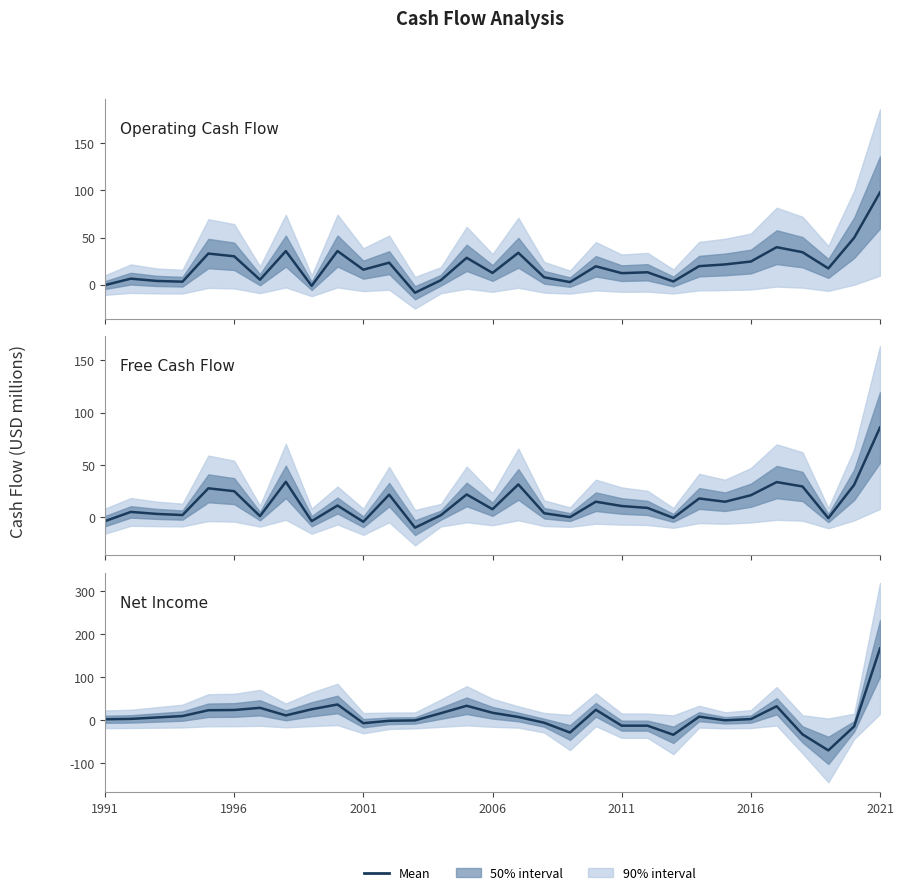

Reading right to left, what are all the values shown in this chart?

Operating Cash Flow: 97.7	49.7	17.3	34.4	39.8	24.5	21.5	19.7	3.4	13.2	12.2	19.5	2.8	7.8	33.8	12.5	28.5	4.8	-8.5	23.3	15.9	35.7	-1.2	35.6	5.3	30.1	33.0	3.2	4.0	6.4	-0.4
Free Cash Flow: 85.7	31.1	-0.7	29.5	33.7	21.1	14.9	18.0	-0.5	9.0	10.8	14.9	0.3	4.0	31.4	7.8	21.8	2.1	-9.8	21.7	-4.2	11.3	-3.6	33.9	1.2	25.0	27.7	2.2	3.3	5.2	-3.6
Net Income: 167.3	-13.8	-69.7	-32.4	32.8	3.0	0.2	8.7	-33.4	-12.2	-12.2	24.6	-28.2	-5.4	8.0	17.7	34.0	16.7	-0.0	-0.9	-6.5	37.0	25.9	11.6	29.2	24.2	23.6	10.1	6.8	3.5	2.6